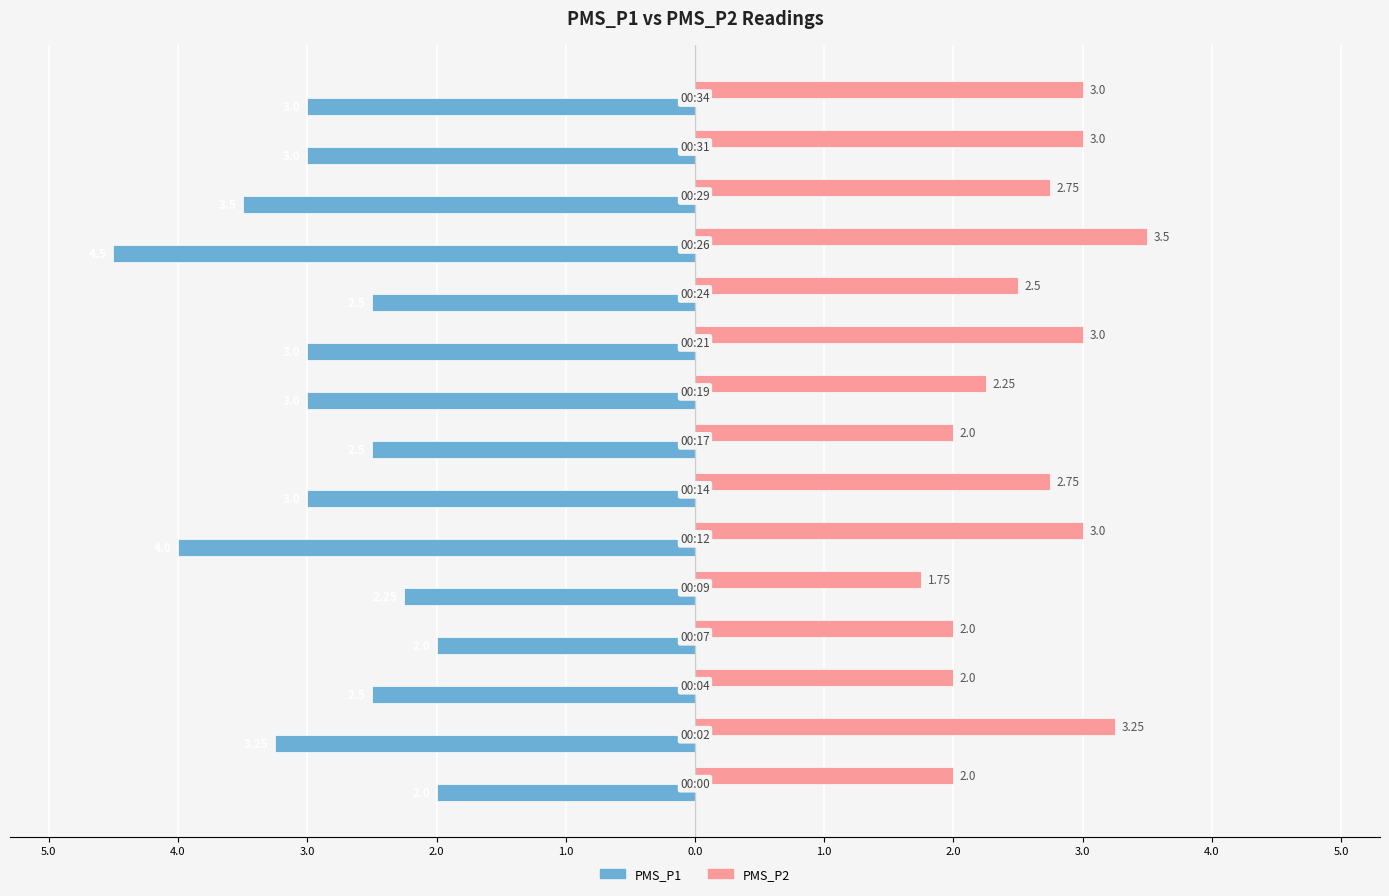

What are all the series names shown in the legend?

PMS_P1, PMS_P2